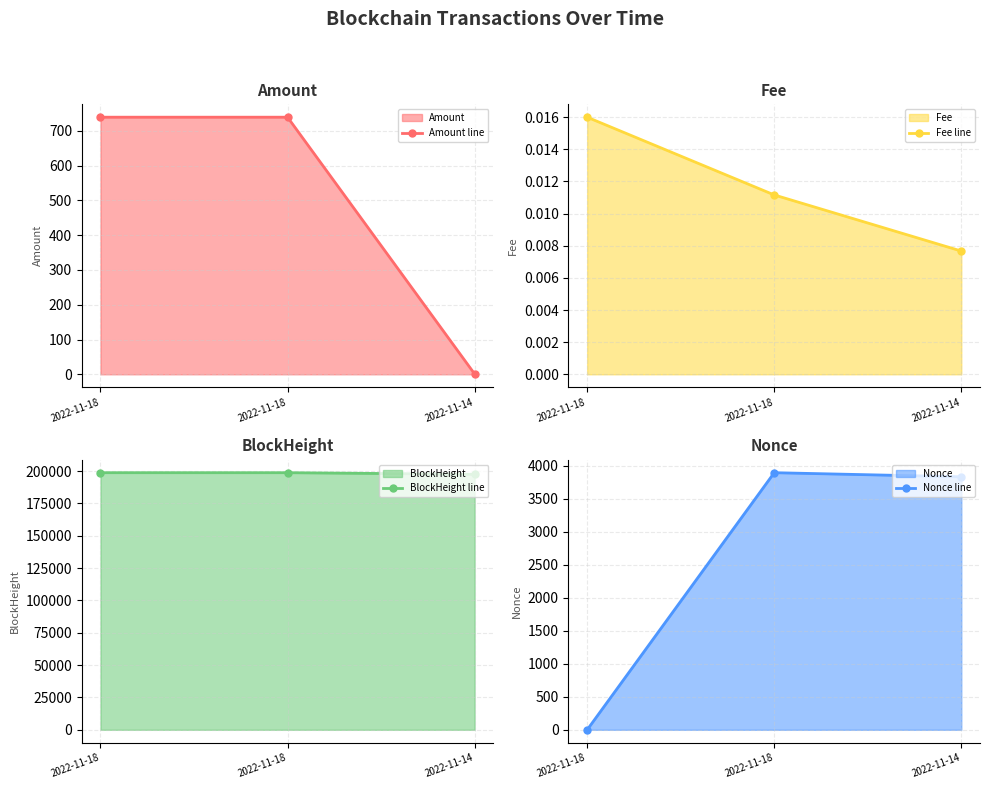

Is it true that BlockHeight line equals 270108.5 at 2022-11-18?

False